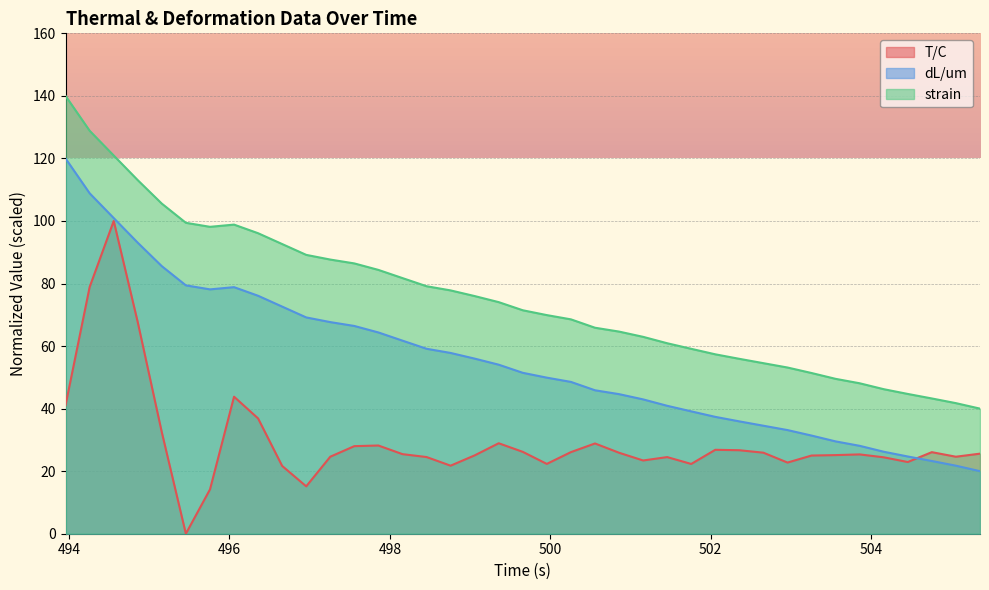

Which series has the largest total across all categories?

strain